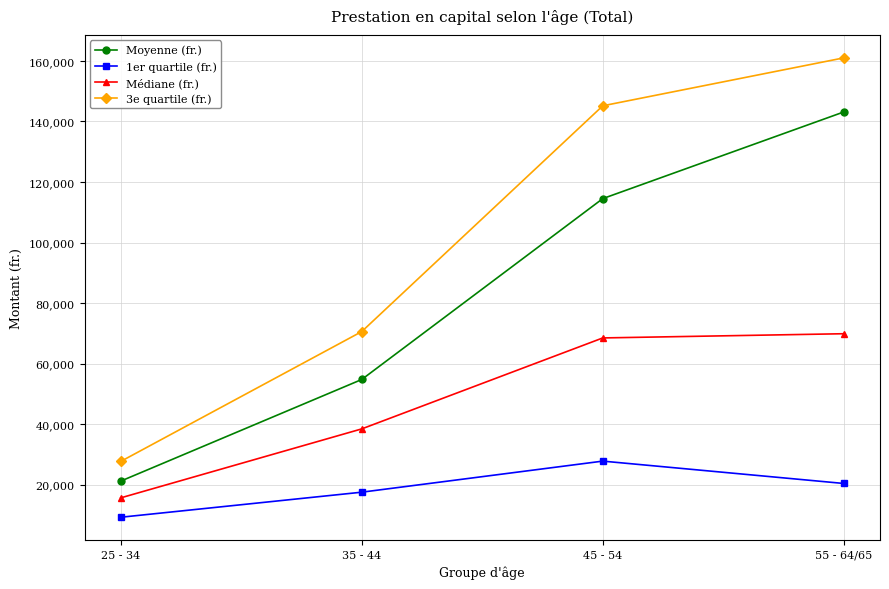

Which series has the largest range (max minus min)?

3e quartile (fr.)